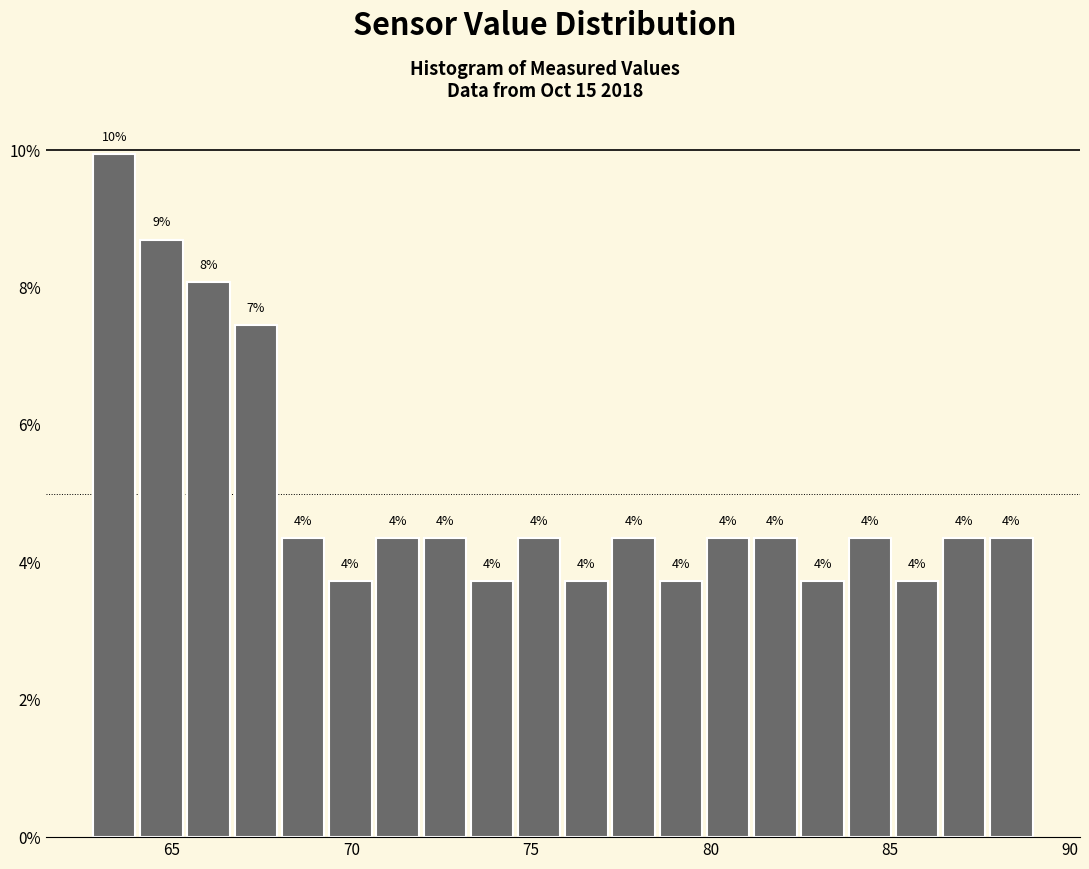

Read against the x-axis, roughly where is the centre of the tallest bar?

63.5